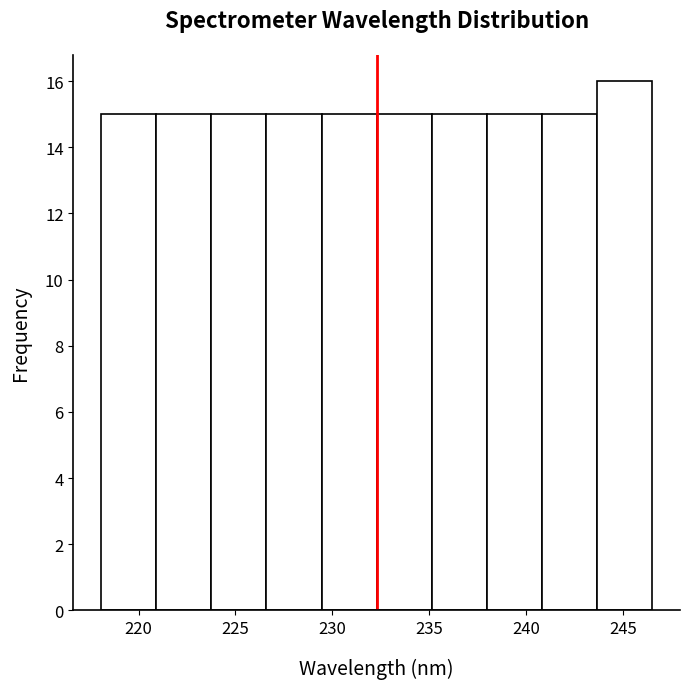

Which range on the x-axis has the tallest bar?

243.5 to 246.5